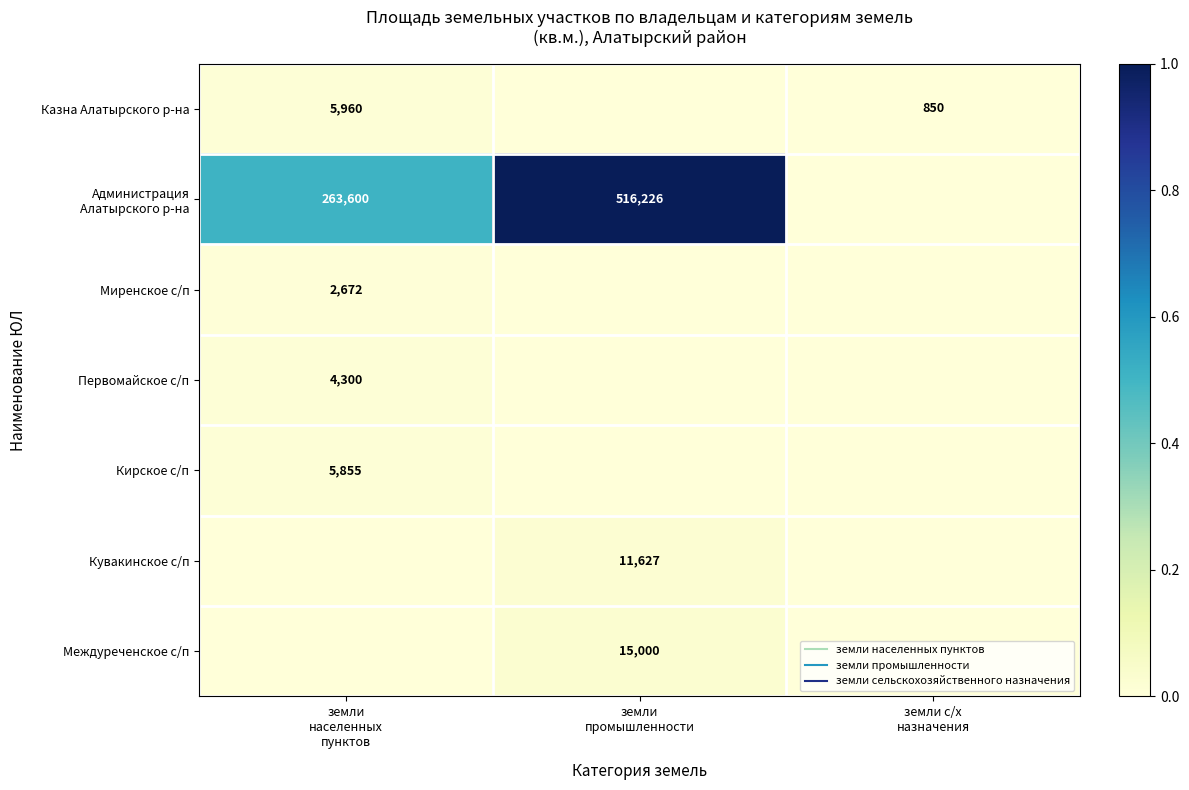

True or false: Казна Алатырского р-на has a value of 0.0 at земли промышленности.

False